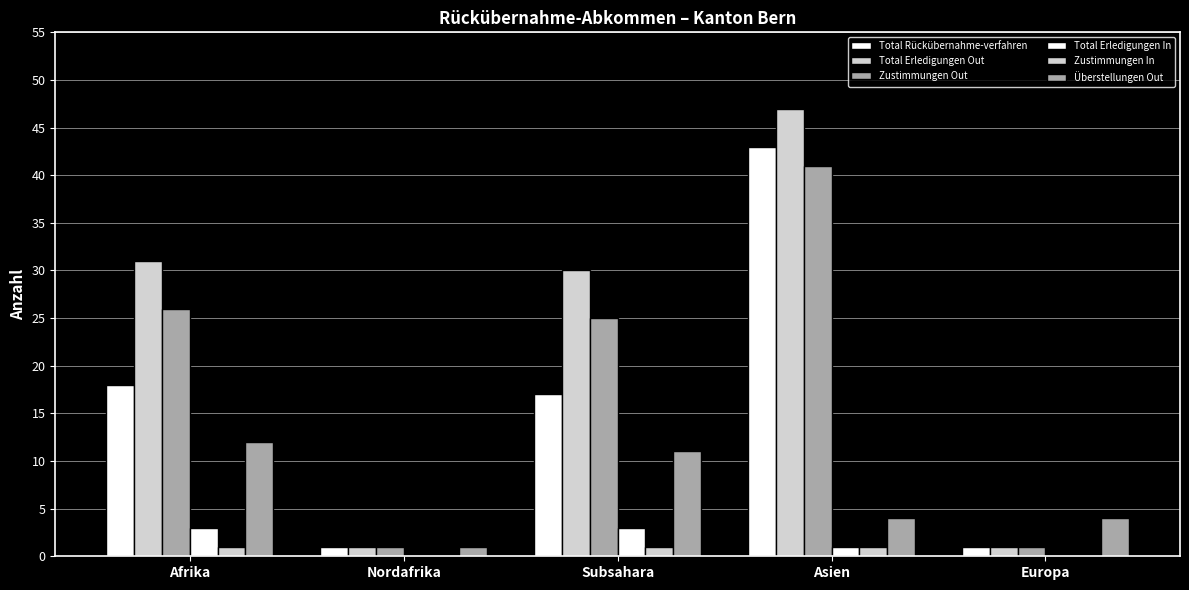

List the labels in order of Zustimmungen Out value, smallest first.

Nordafrika, Europa, Subsahara, Afrika, Asien